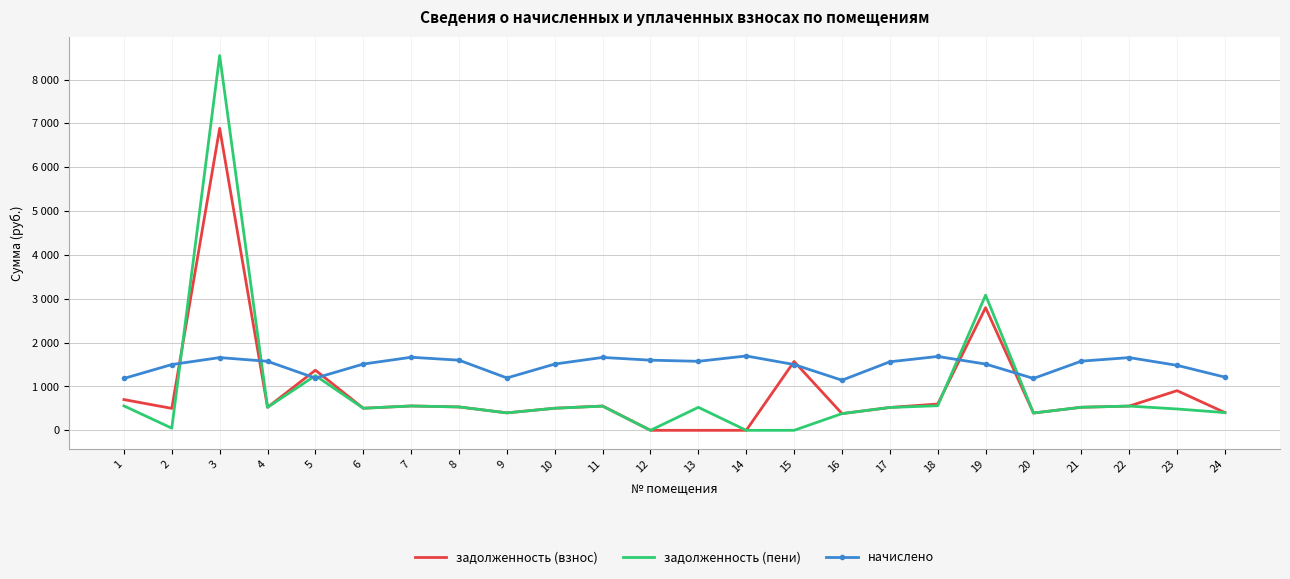

Which series has the largest total across all categories?

начислено